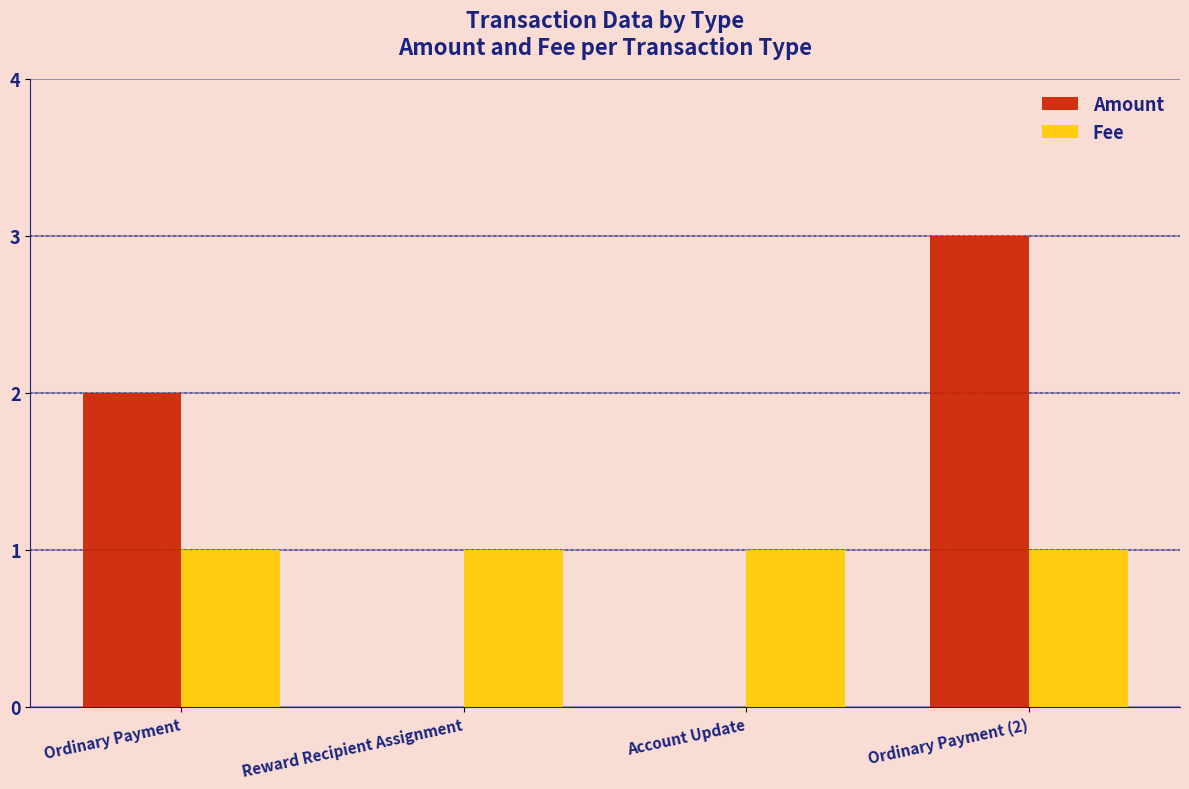

Are the bars horizontal?

No